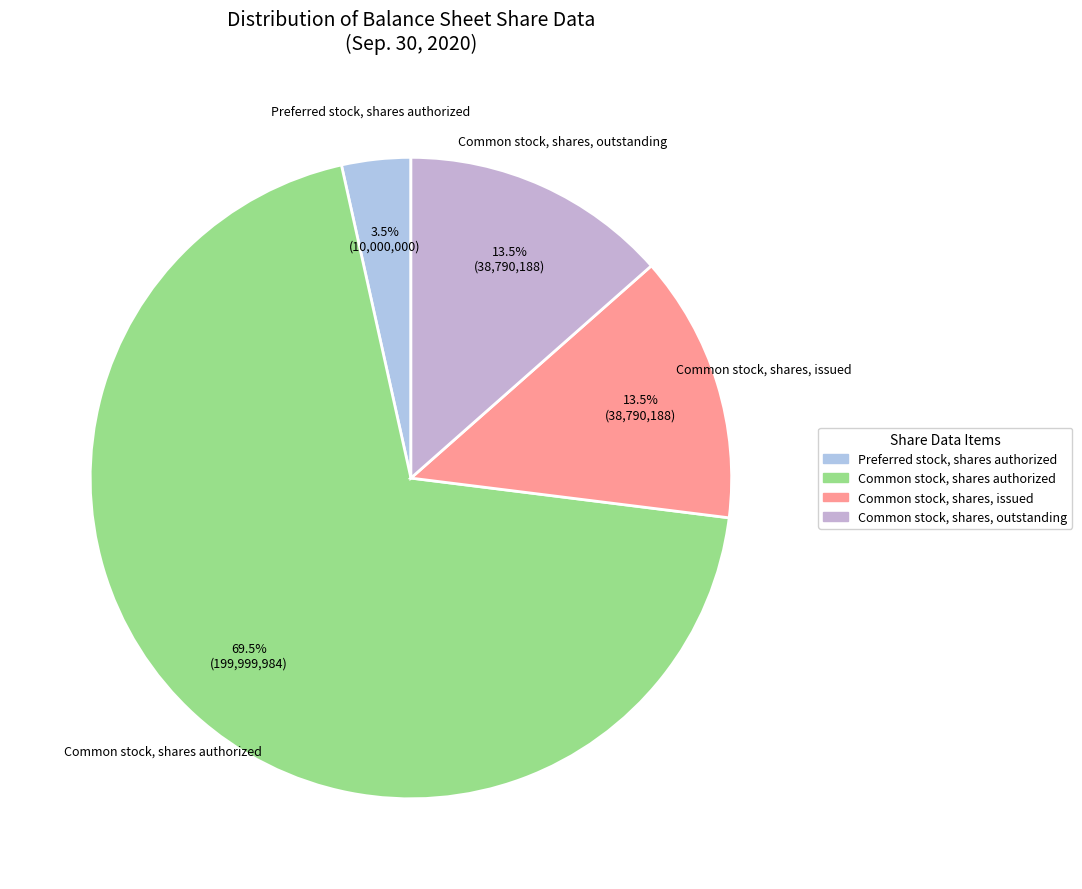

Does Common stock, shares authorized account for over 50% of the chart?

Yes